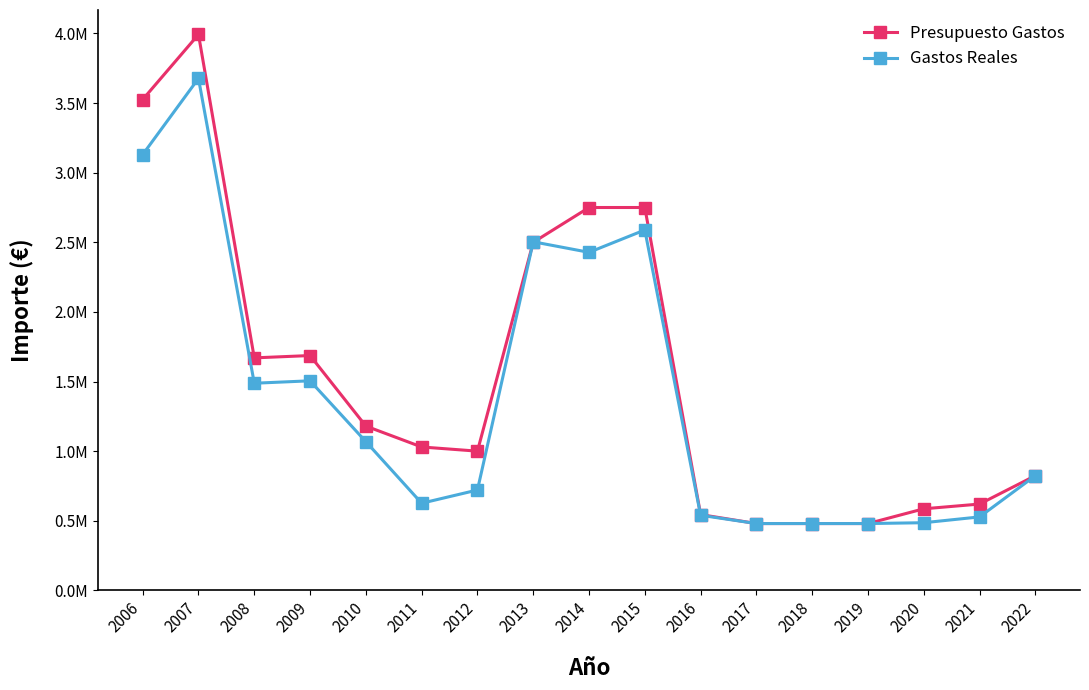

In Presupuesto Gastos, how many points are higher than both neighbors (excluding endpoints)?

2